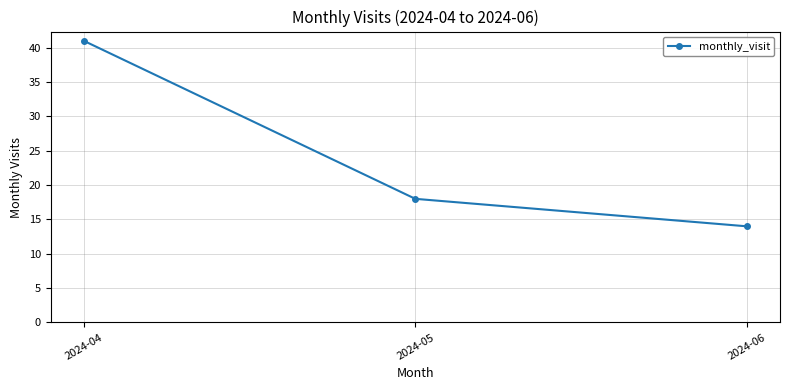

What is the sum of all values?

73